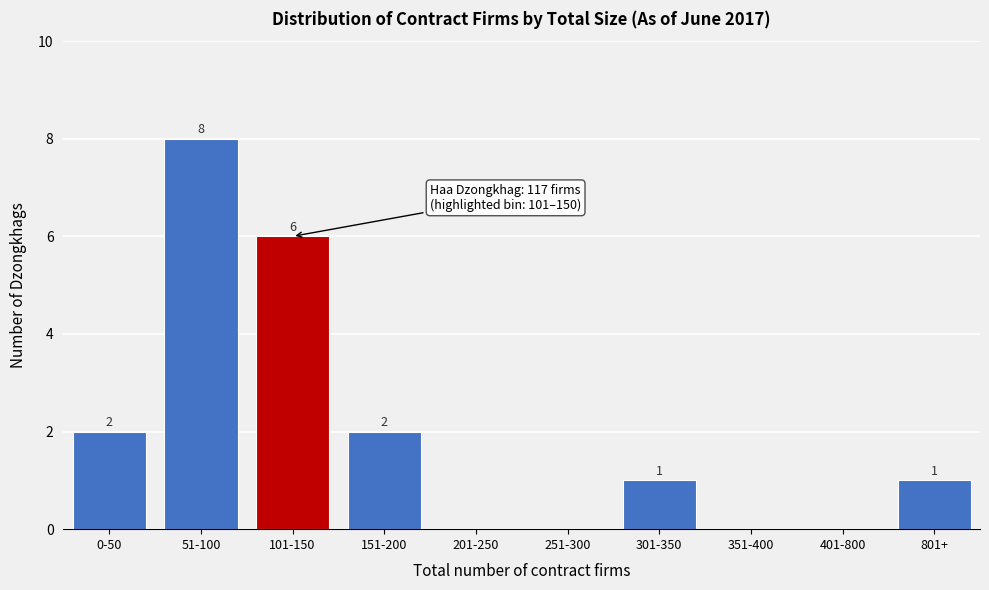

Reading left to right, transcribe all the data shown in this chart.

0-50=2	51-100=8	101-150=6	151-200=2	201-250=0	251-300=0	301-350=1	351-400=0	401-800=0	801+=1